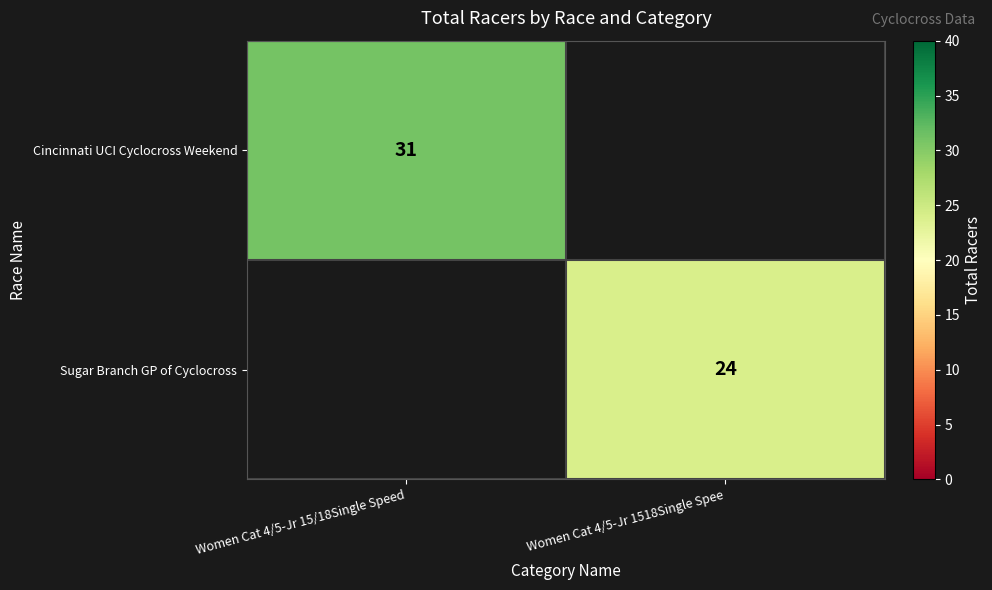

True or false: Cincinnati UCI Cyclocross Weekend has a value of 31 at Women Cat 4/5-Jr 15/18Single Speed.

True